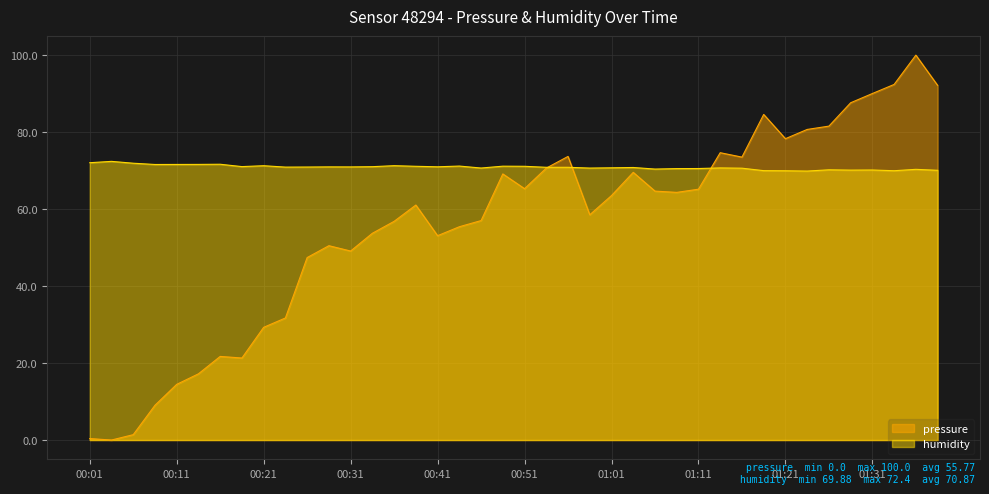

Where is the first local minimum for humidity?

00:09